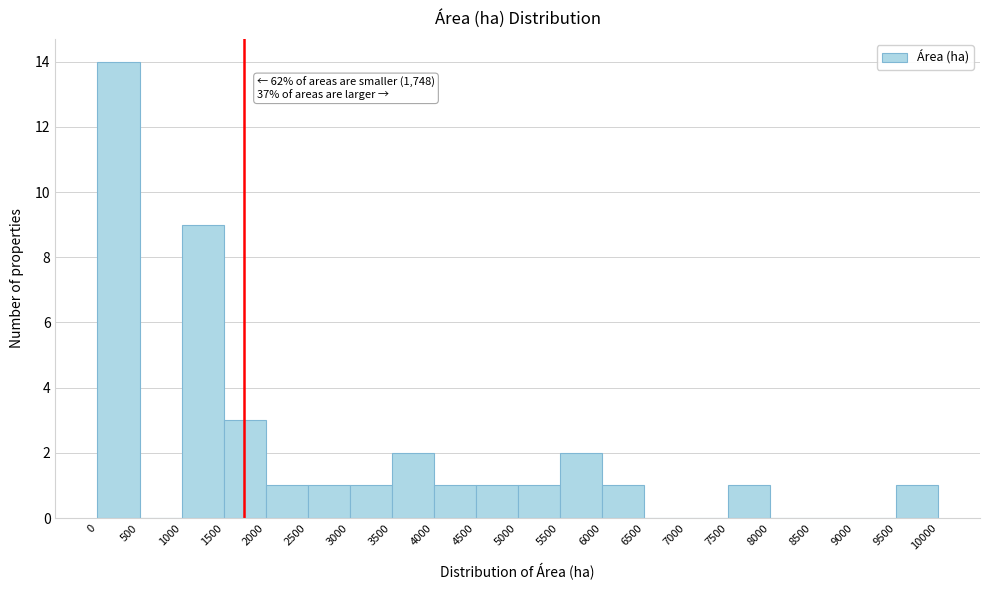

Over which range of the x-axis is the bar tallest?

0 to 500